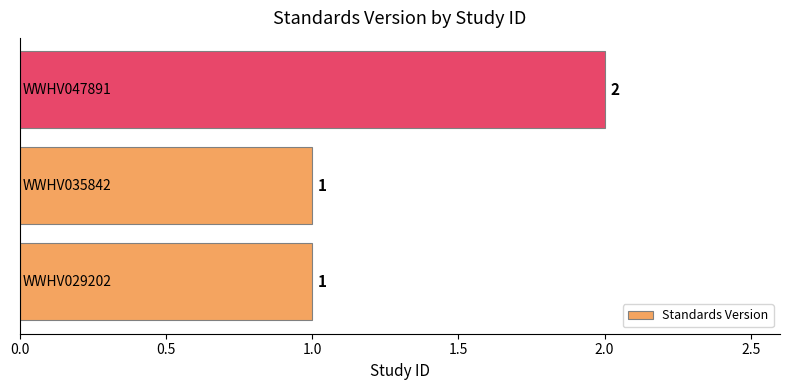

What is the difference between the maximum and second lowest values?

1